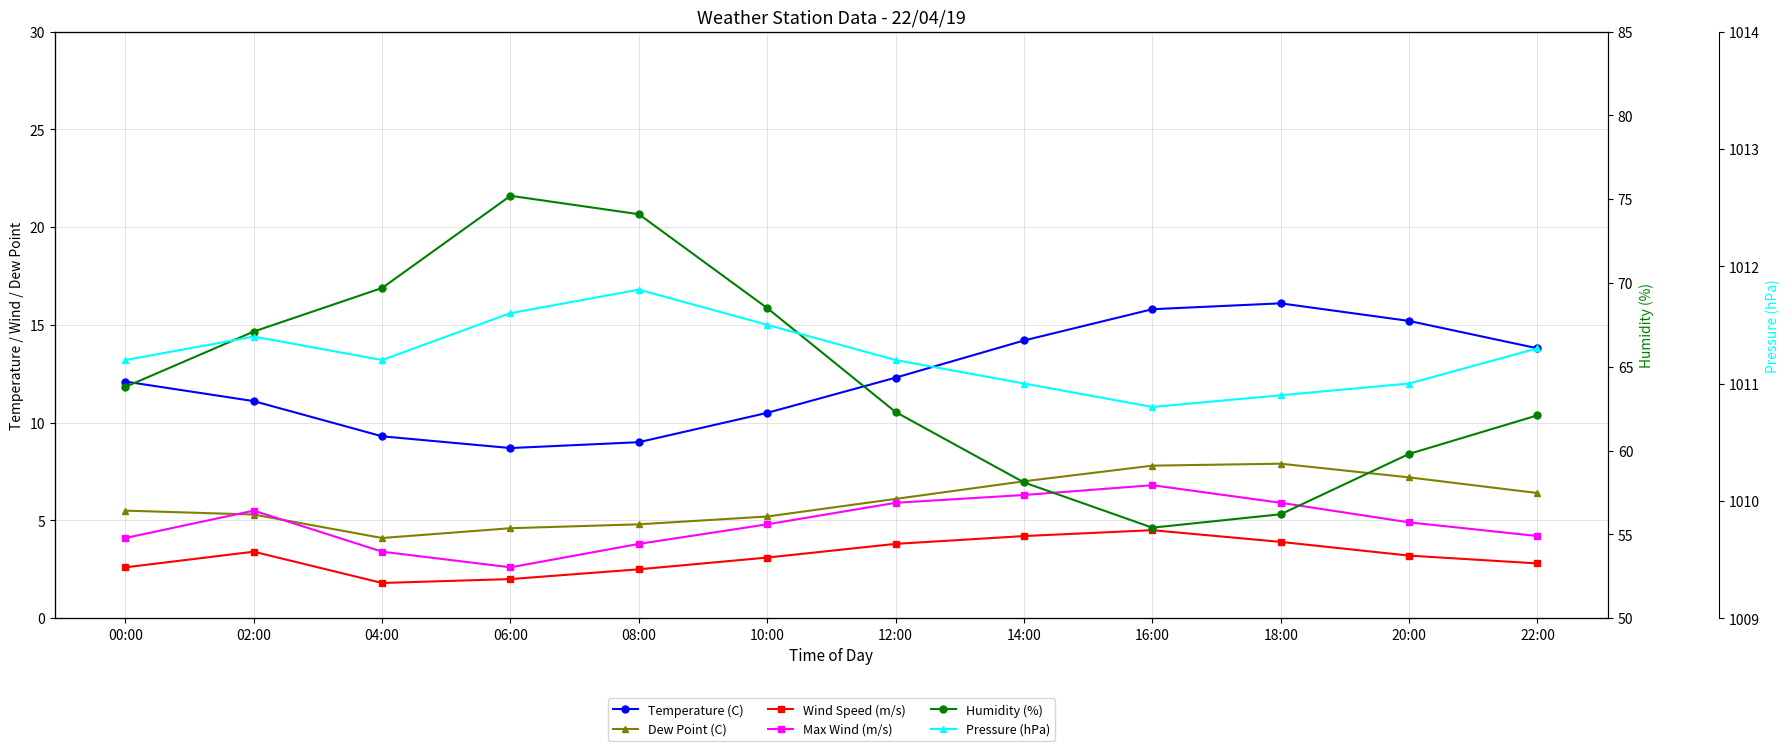

The value of Wind Speed (m/s) at 14:00 is 4.2. True or false?

True